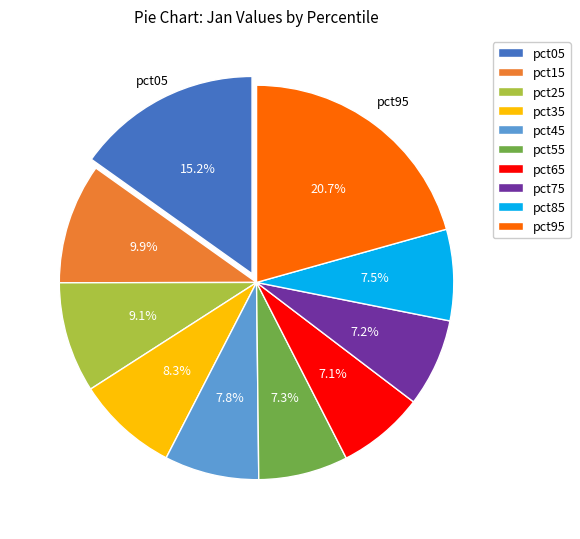

To the nearest percent, what is the difference between the pct45 and pct95 slice percentages?

13%